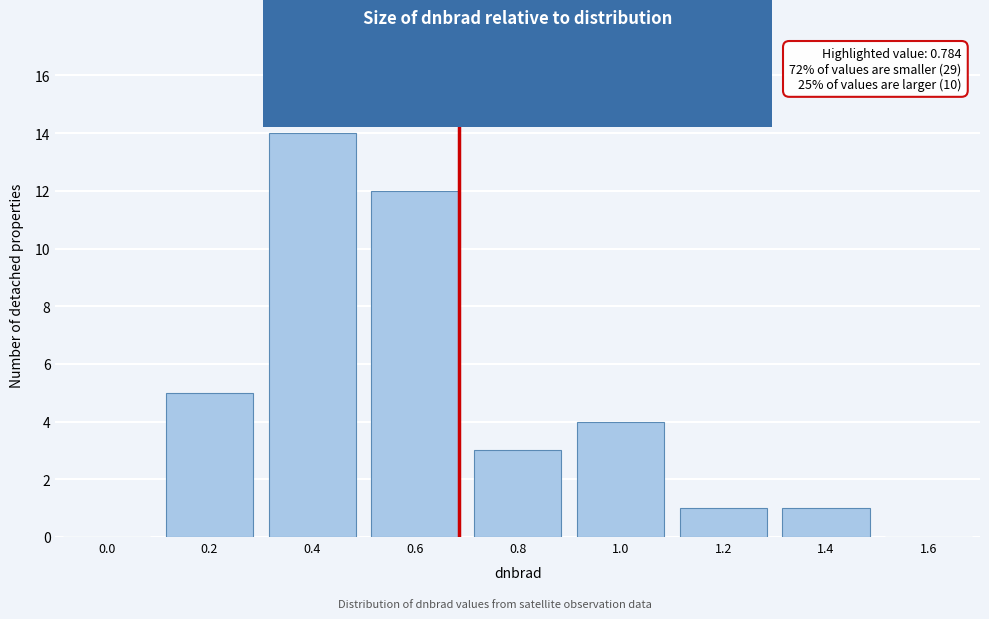

Reading left to right, what are all the values shown in this chart?

0.0=0	0.2=5	0.4=14	0.6=12	0.8=3	1.0=4	1.2=1	1.4=1	1.6=0